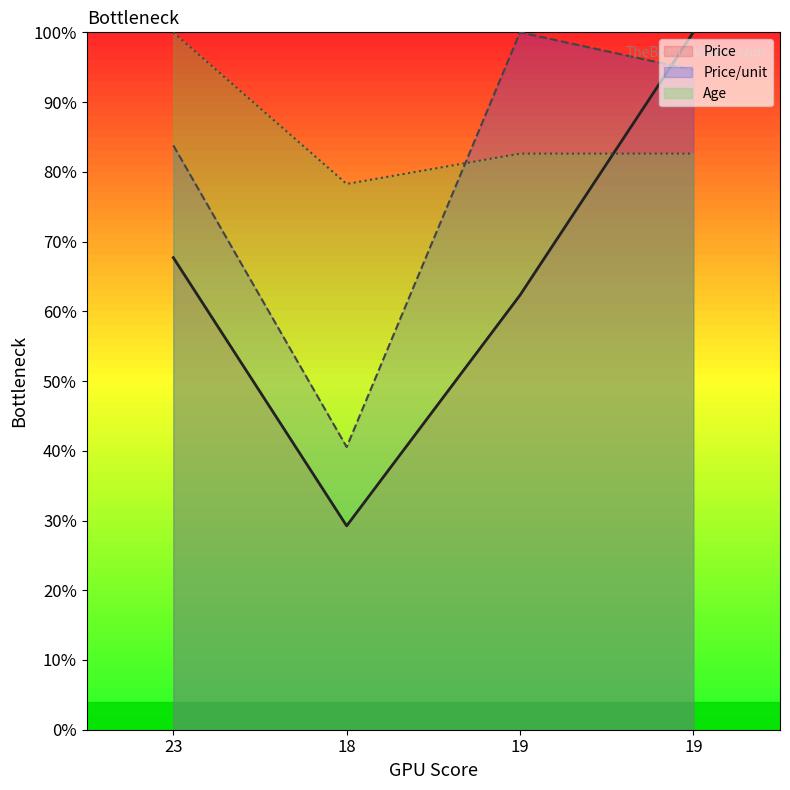

Which series has the largest total across all categories?

Age